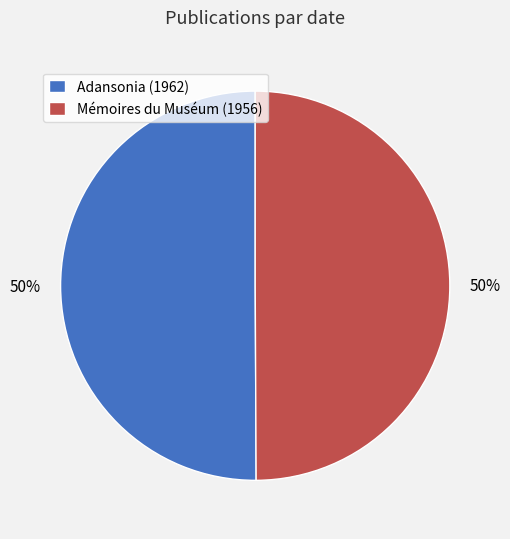

Approximately how many times larger is the value at Adansonia (1962) compared to Mémoires du Muséum (1956)?

1.0